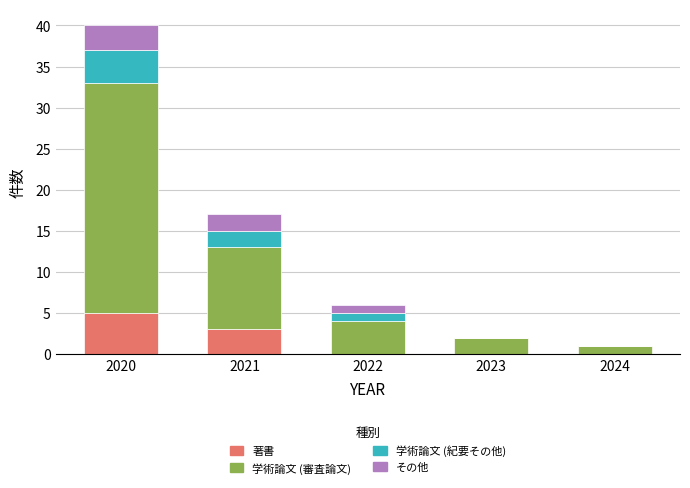

The value of 著書 at 2020 is 7. True or false?

False